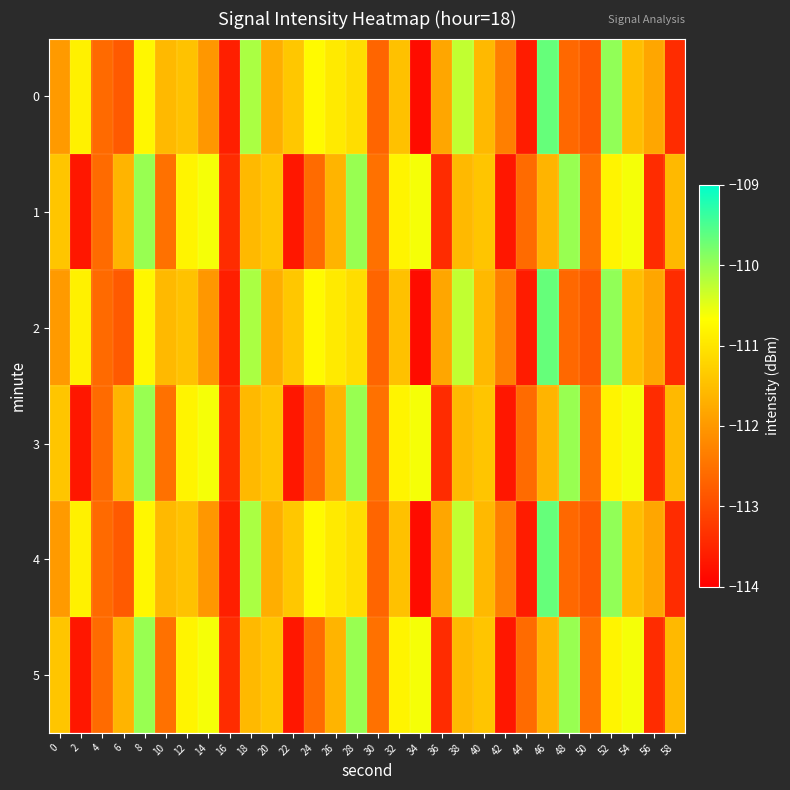

Reading right to left, extract all data points from this chart.

0: 58=-113.4	56=-111.8	54=-111.5	52=-109.9	50=-112.8	48=-112.6	46=-109.7	44=-113.6	42=-112.3	40=-111.6	38=-110.3	36=-111.8	34=-113.8	32=-111.5	30=-112.7	28=-111.1	26=-110.9	24=-110.7	22=-111.4	20=-111.7	18=-110.1	16=-113.6	14=-112.0	12=-111.5	10=-111.6	8=-110.8	6=-112.8	4=-112.6	2=-110.8	0=-112.0
1: 58=-111.6	56=-113.4	54=-110.6	52=-110.8	50=-112.5	48=-110.0	46=-111.6	44=-112.6	42=-113.7	40=-111.4	38=-111.6	36=-113.4	34=-110.6	32=-110.8	30=-112.5	28=-110.0	26=-111.6	24=-112.6	22=-113.7	20=-111.4	18=-111.6	16=-113.4	14=-110.6	12=-110.8	10=-112.5	8=-110.0	6=-111.6	4=-112.6	2=-113.7	0=-111.4
2: 58=-113.4	56=-111.8	54=-111.5	52=-109.9	50=-112.8	48=-112.6	46=-109.7	44=-113.6	42=-112.3	40=-111.6	38=-110.3	36=-111.8	34=-113.8	32=-111.5	30=-112.7	28=-111.1	26=-110.9	24=-110.7	22=-111.4	20=-111.7	18=-110.1	16=-113.6	14=-112.0	12=-111.5	10=-111.6	8=-110.8	6=-112.8	4=-112.6	2=-110.8	0=-112.0
3: 58=-111.6	56=-113.4	54=-110.6	52=-110.8	50=-112.5	48=-110.0	46=-111.6	44=-112.6	42=-113.7	40=-111.4	38=-111.6	36=-113.4	34=-110.6	32=-110.8	30=-112.5	28=-110.0	26=-111.6	24=-112.6	22=-113.7	20=-111.4	18=-111.6	16=-113.4	14=-110.6	12=-110.8	10=-112.5	8=-110.0	6=-111.6	4=-112.6	2=-113.7	0=-111.4
4: 58=-113.4	56=-111.8	54=-111.5	52=-109.9	50=-112.8	48=-112.6	46=-109.7	44=-113.6	42=-112.3	40=-111.6	38=-110.3	36=-111.8	34=-113.8	32=-111.5	30=-112.7	28=-111.1	26=-110.9	24=-110.7	22=-111.4	20=-111.7	18=-110.1	16=-113.6	14=-112.0	12=-111.5	10=-111.6	8=-110.8	6=-112.8	4=-112.6	2=-110.8	0=-112.0
5: 58=-111.6	56=-113.4	54=-110.6	52=-110.8	50=-112.5	48=-110.0	46=-111.6	44=-112.6	42=-113.7	40=-111.4	38=-111.6	36=-113.4	34=-110.6	32=-110.8	30=-112.5	28=-110.0	26=-111.6	24=-112.6	22=-113.7	20=-111.4	18=-111.6	16=-113.4	14=-110.6	12=-110.8	10=-112.5	8=-110.0	6=-111.6	4=-112.6	2=-113.7	0=-111.4